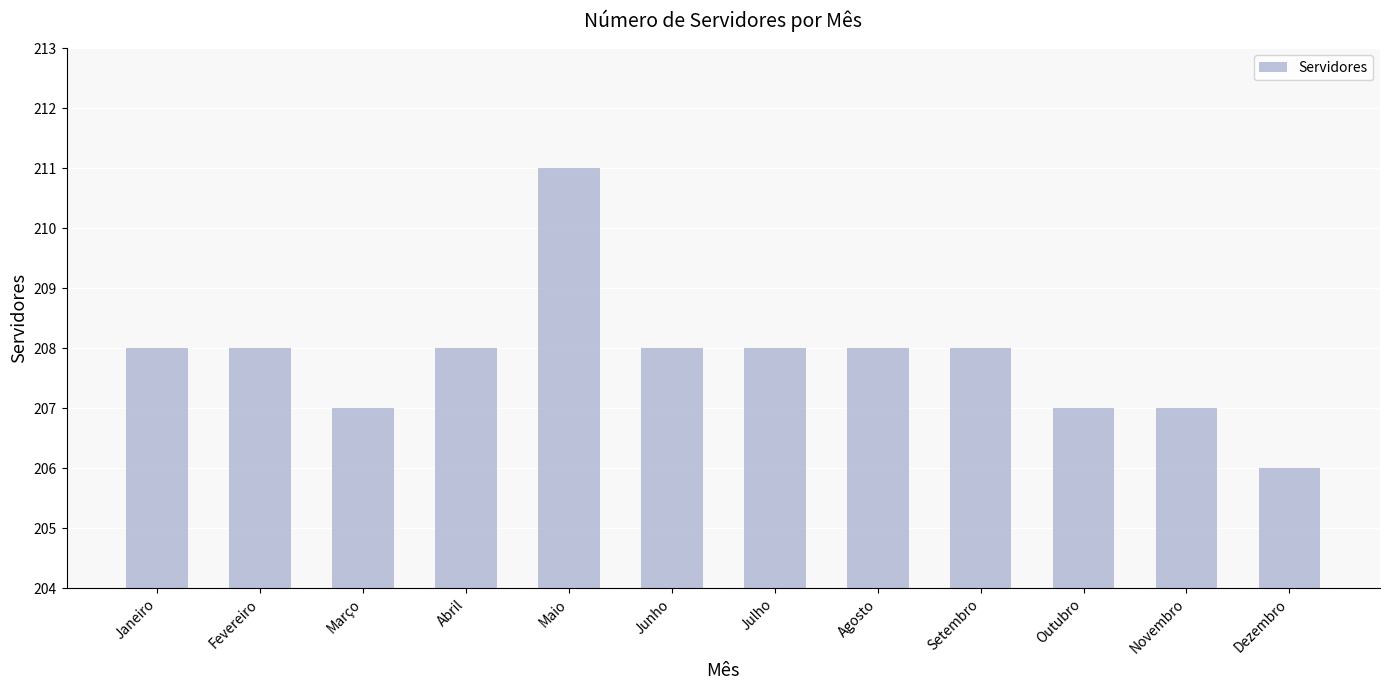

Reading left to right, transcribe all the data shown in this chart.

208	208	207	208	211	208	208	208	208	207	207	206